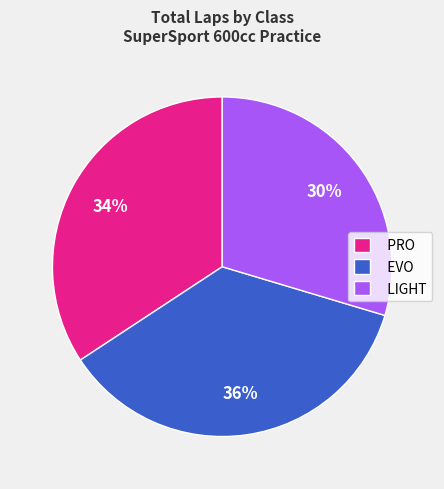

To the nearest percent, what is the average slice percentage?

33%